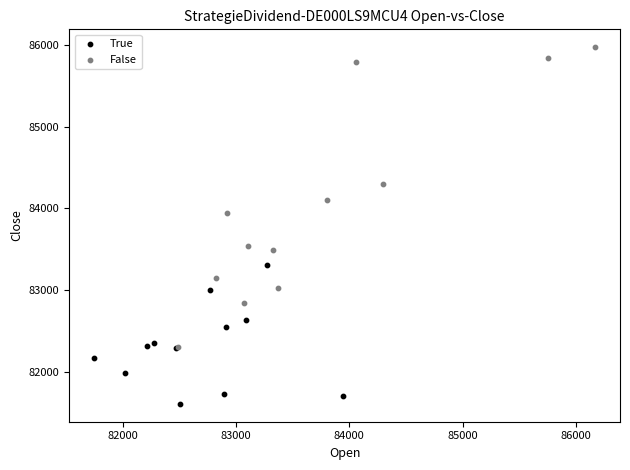

Which series reaches the maximum Y coordinate?

False